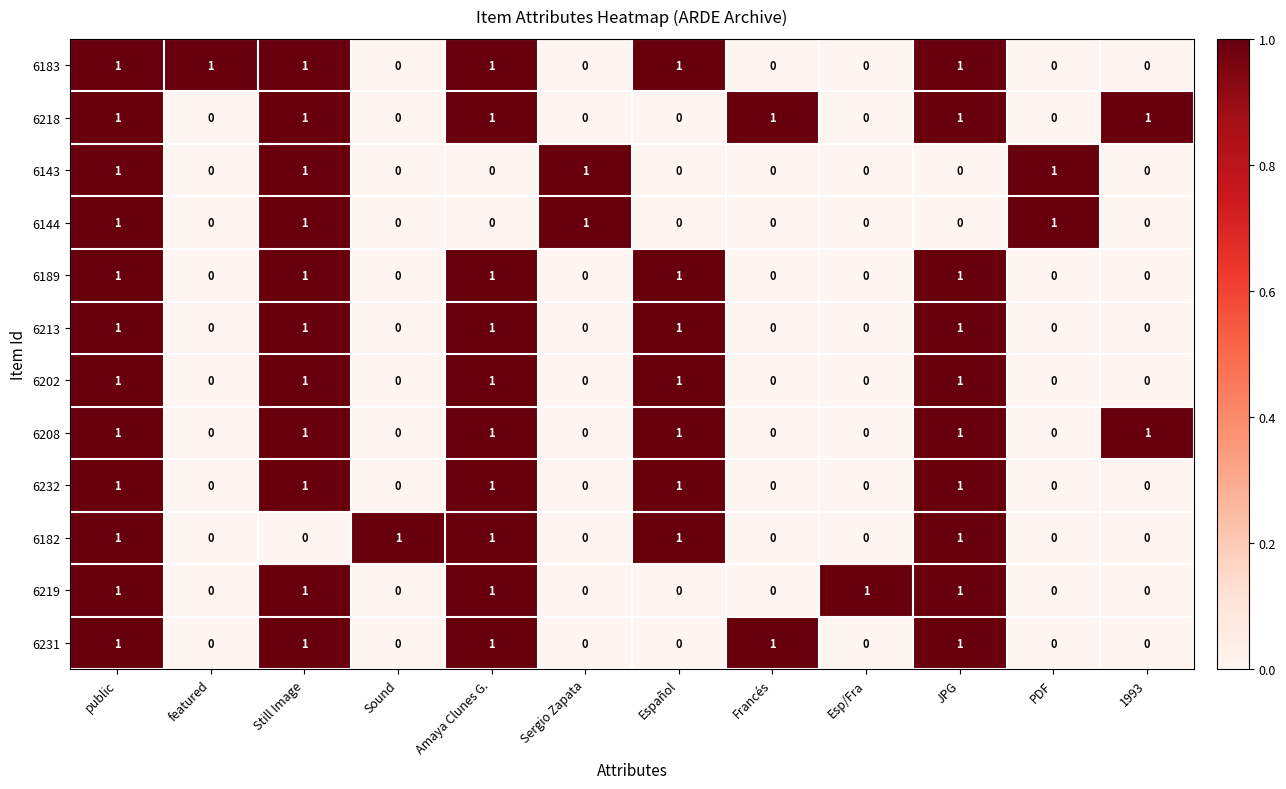

How many 6213 values are between 0 and 1?

12